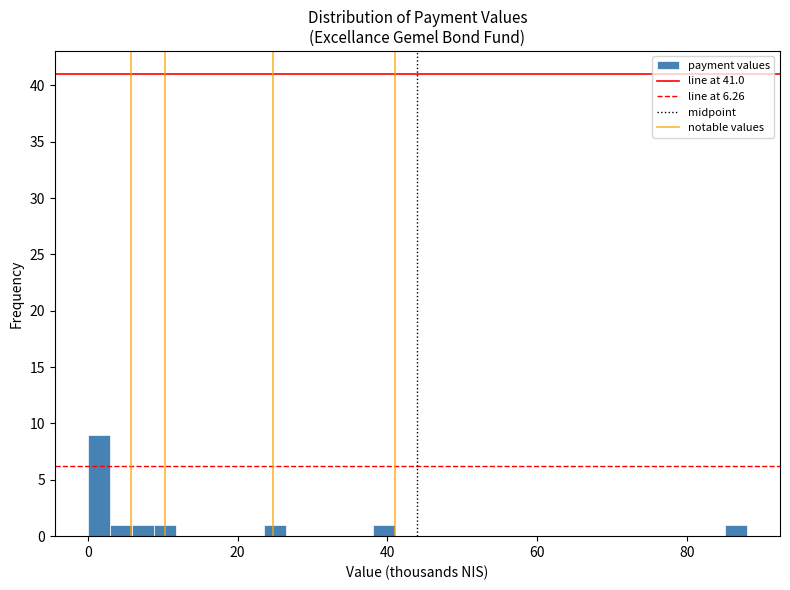

Read against the x-axis, roughly where is the centre of the tallest bar?

2